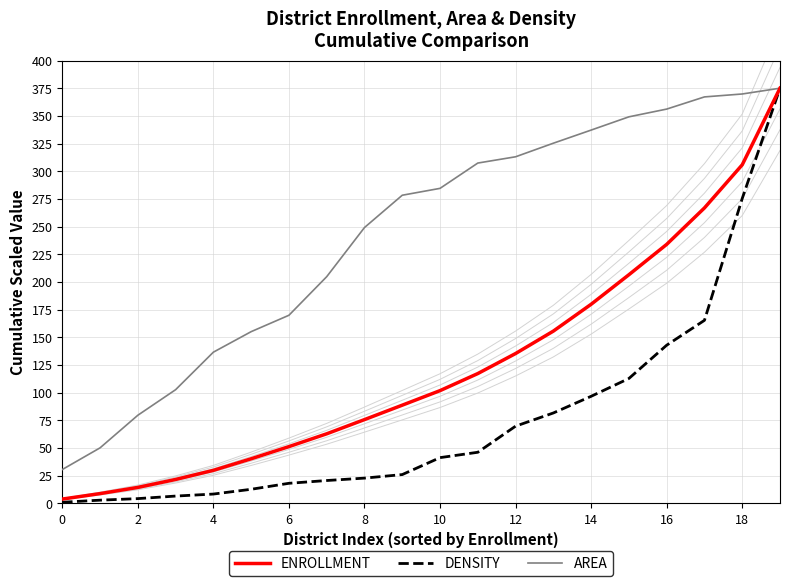

The value of ENROLLMENT at 6 is 18.8. True or false?

False